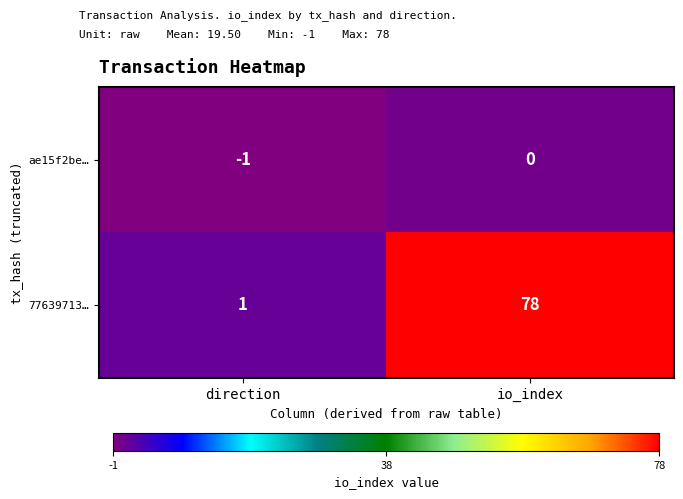

Which series has the largest total across all categories?

77639713…